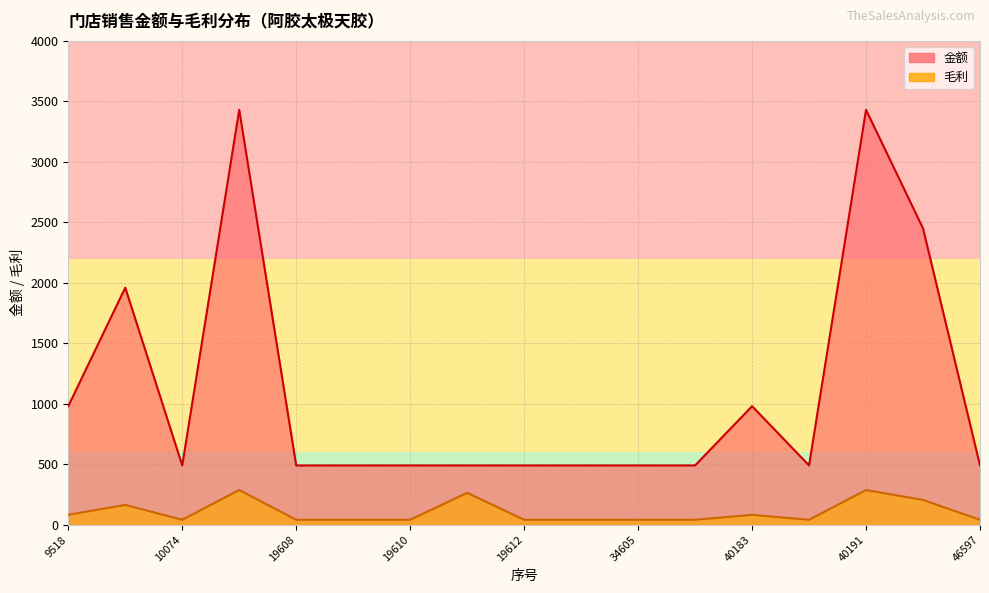

What is the value of the 金额 point at the 17th from the left?

490.0